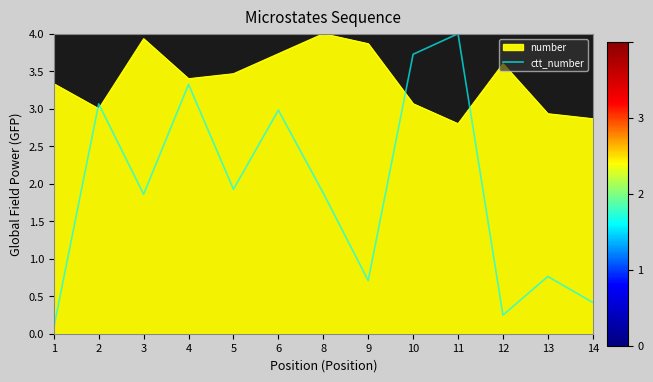

List the series in order of their overall mean, lowest first.

ctt_number, number